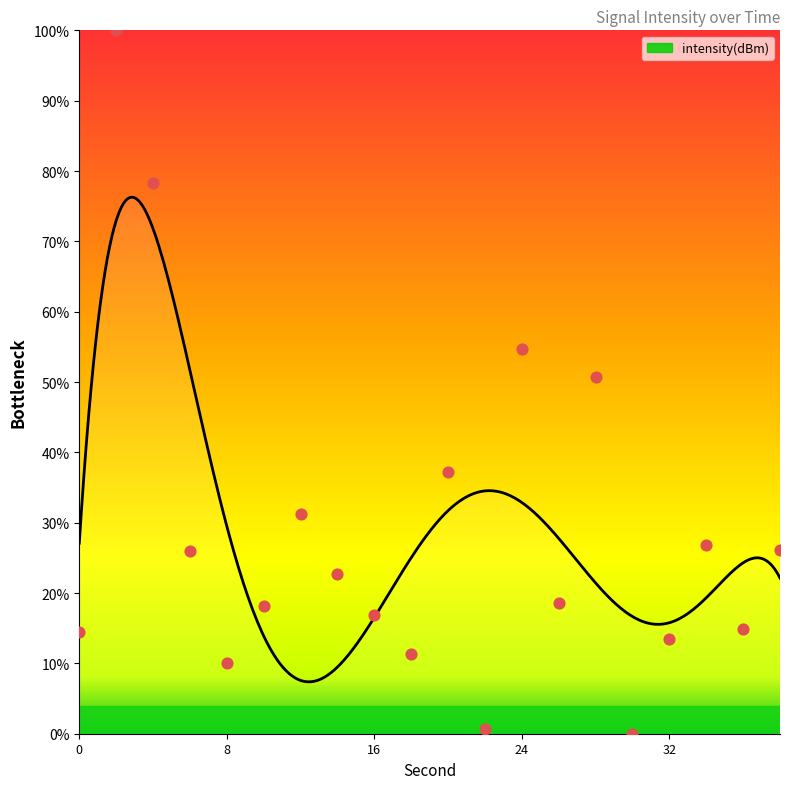

What is the change in value from 6 to 28?

+24.7